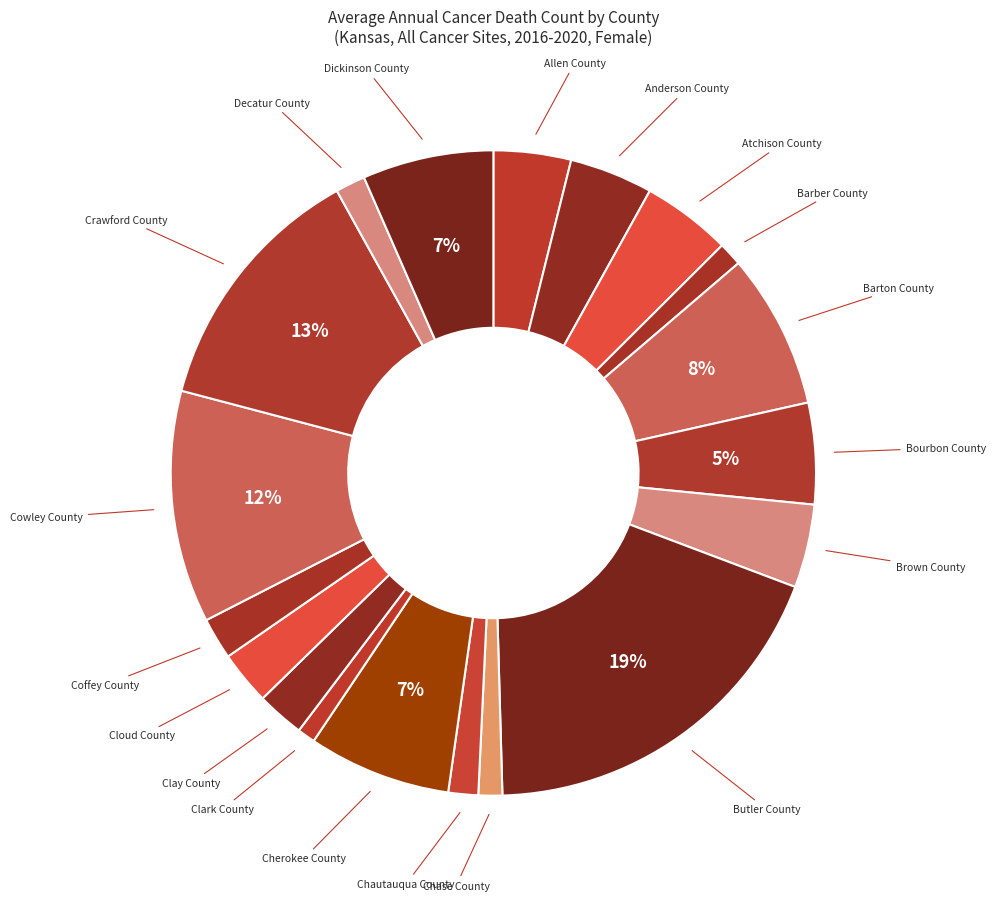

Which category has the biggest portion of the pie?

Butler County